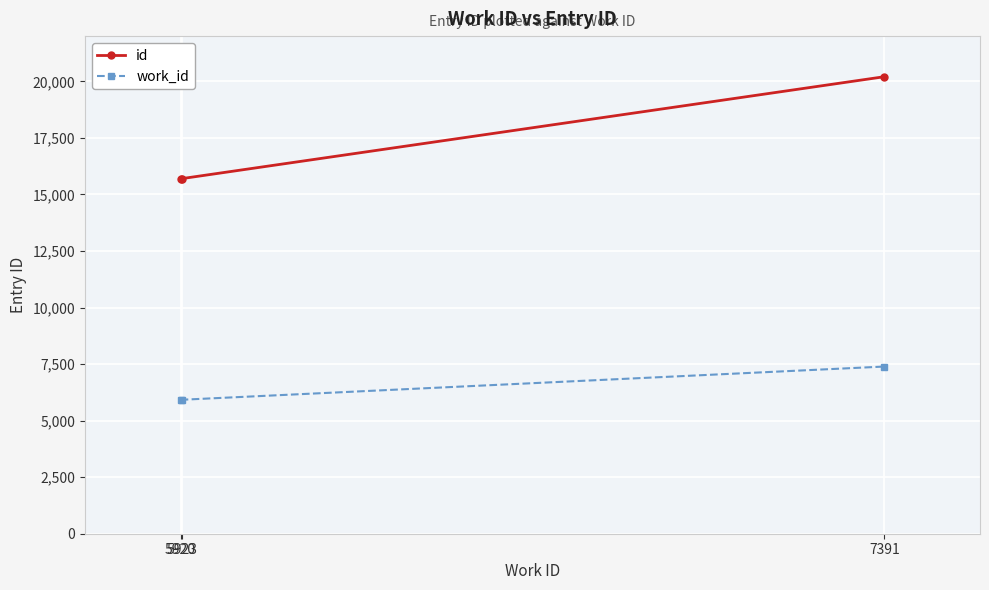

Rank the series by their average value, from highest to lowest.

id, work_id